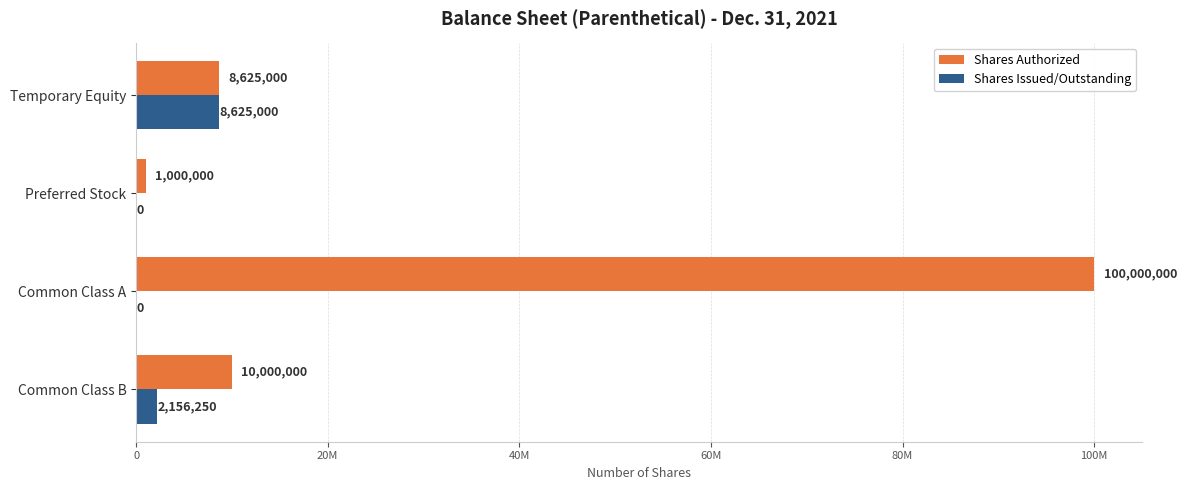

Which category has the highest value across all series?

Common Class A